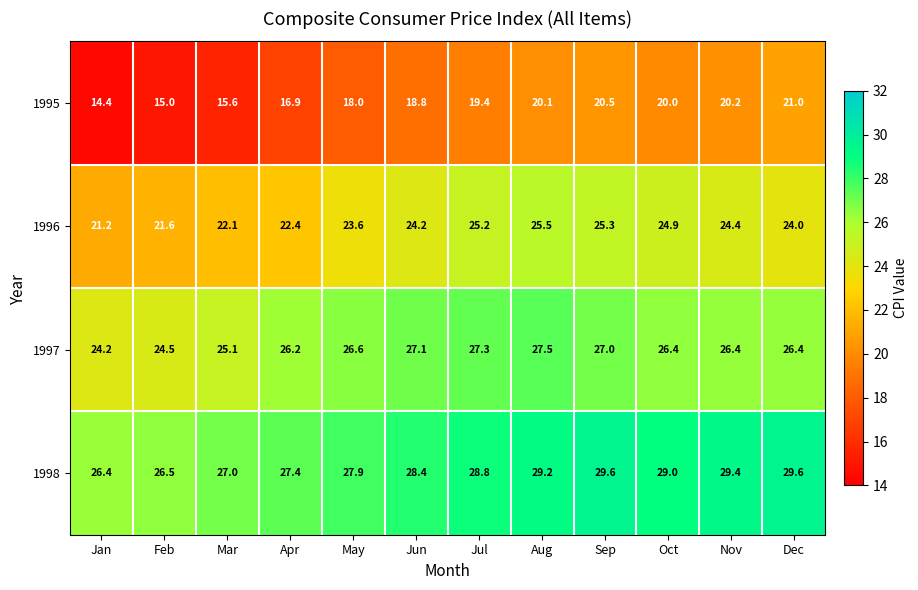

What is the sum of all 1996 values?

284.4